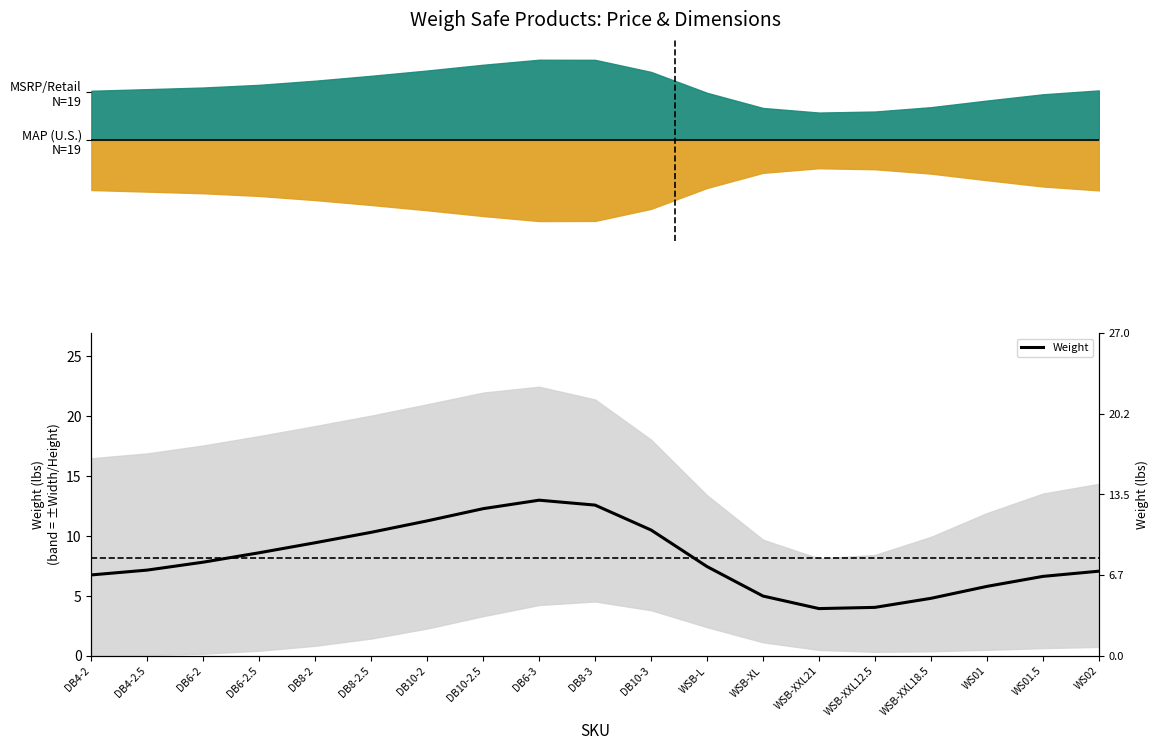

List the labels in order of value, smallest first.

WSB-XXL21, WSB-XXL12.5, WSB-XXL18.5, WSB-XL, WS01, WS01.5, DB4-2, WS02, DB4-2.5, WSB-L, DB6-2, DB6-2.5, DB8-2, DB8-2.5, DB10-3, DB10-2, DB10-2.5, DB8-3, DB6-3